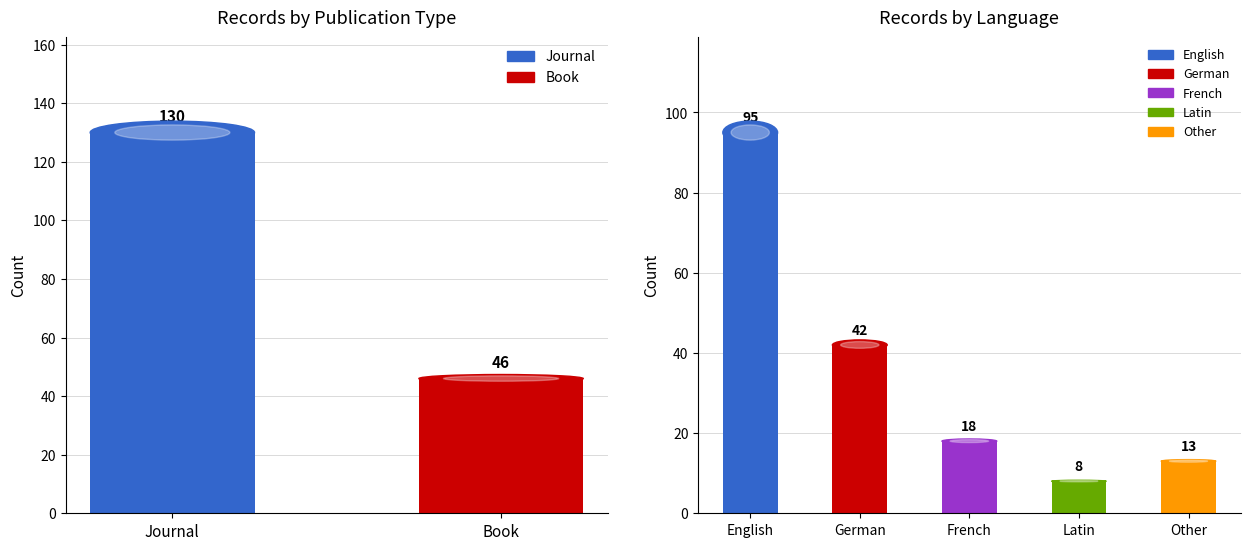

What is the value of the 1st bar from the left?

130